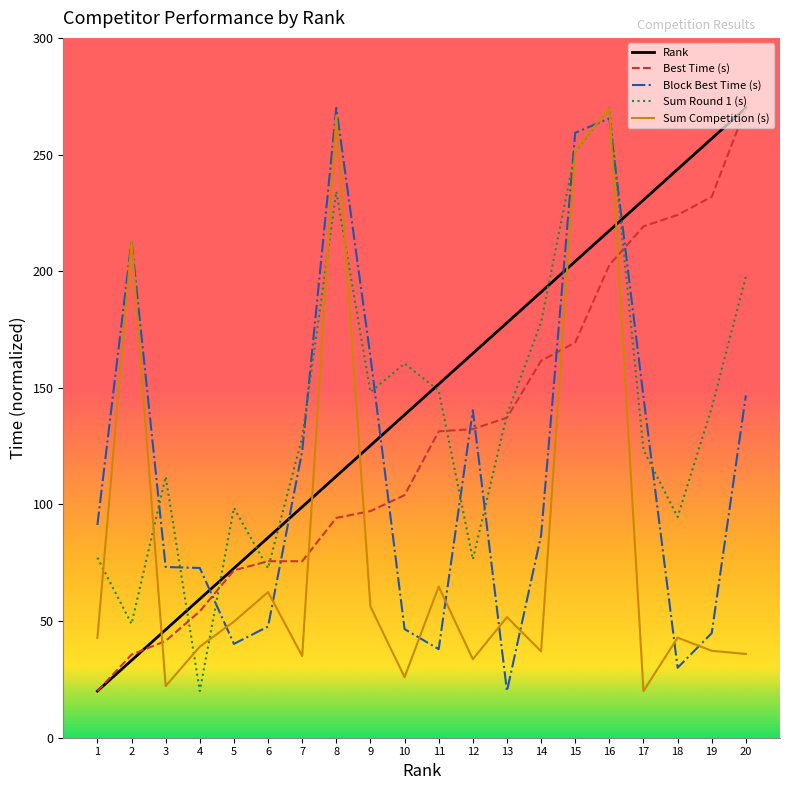

What is the total value across all series at 12?

547.5